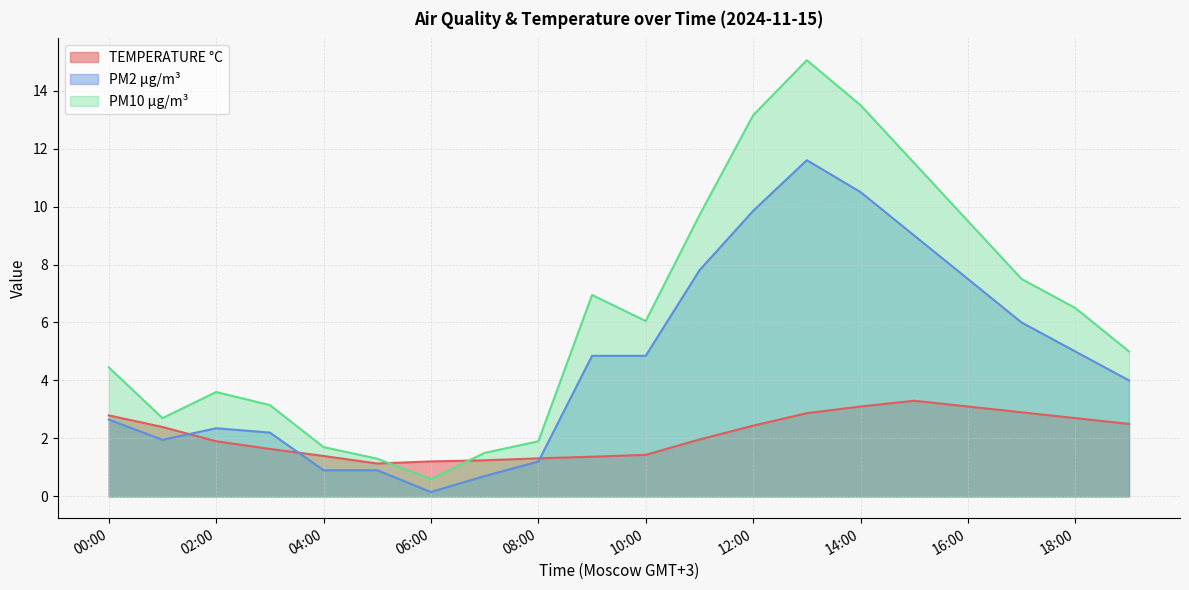

Which series changed the most between 04:00 and 16:00?

PM10 µg/m³